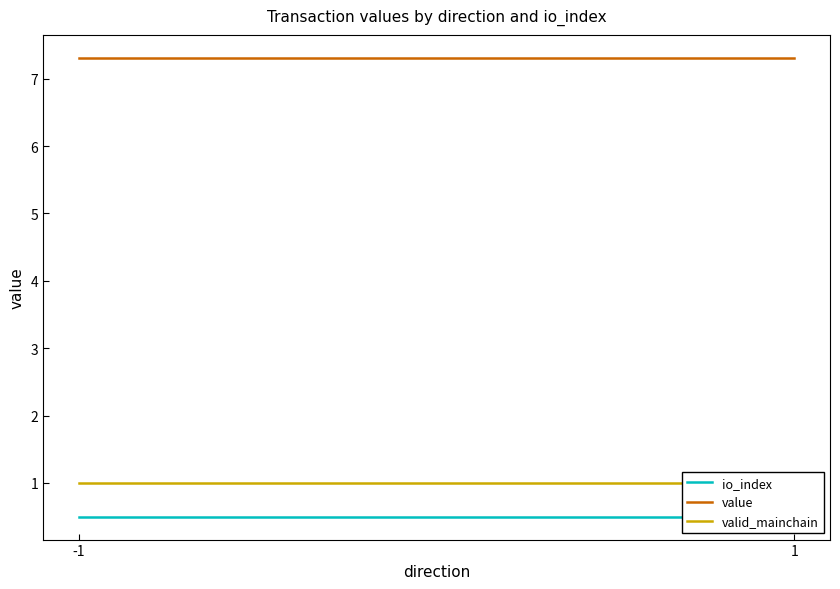

How many lines are shown in the chart?

3